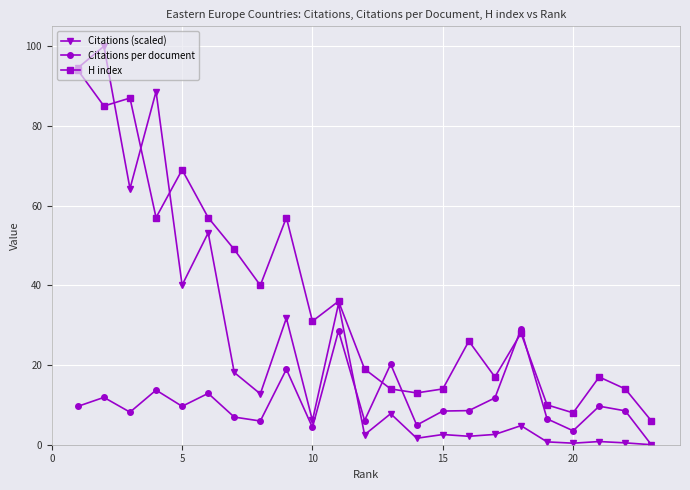

True or false: Citations (scaled) and H index intersect in this chart.

True